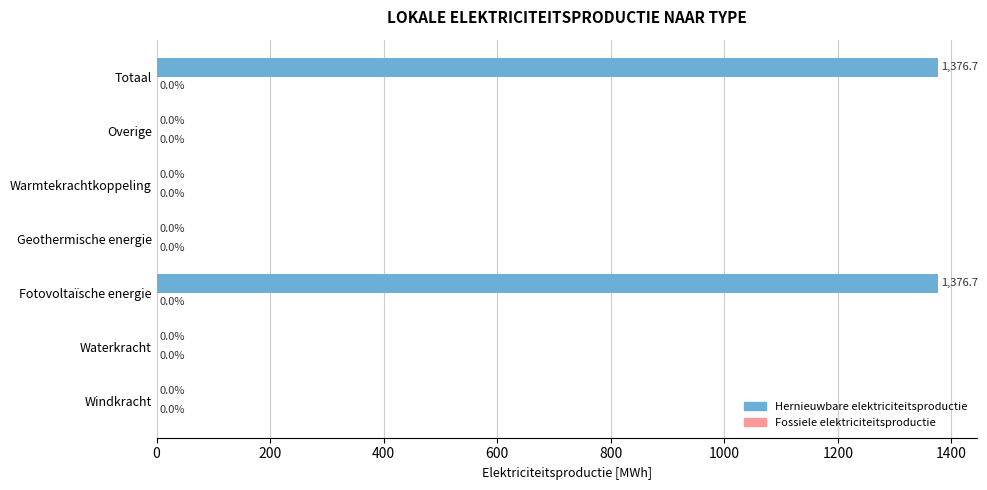

Are the bars horizontal?

Yes